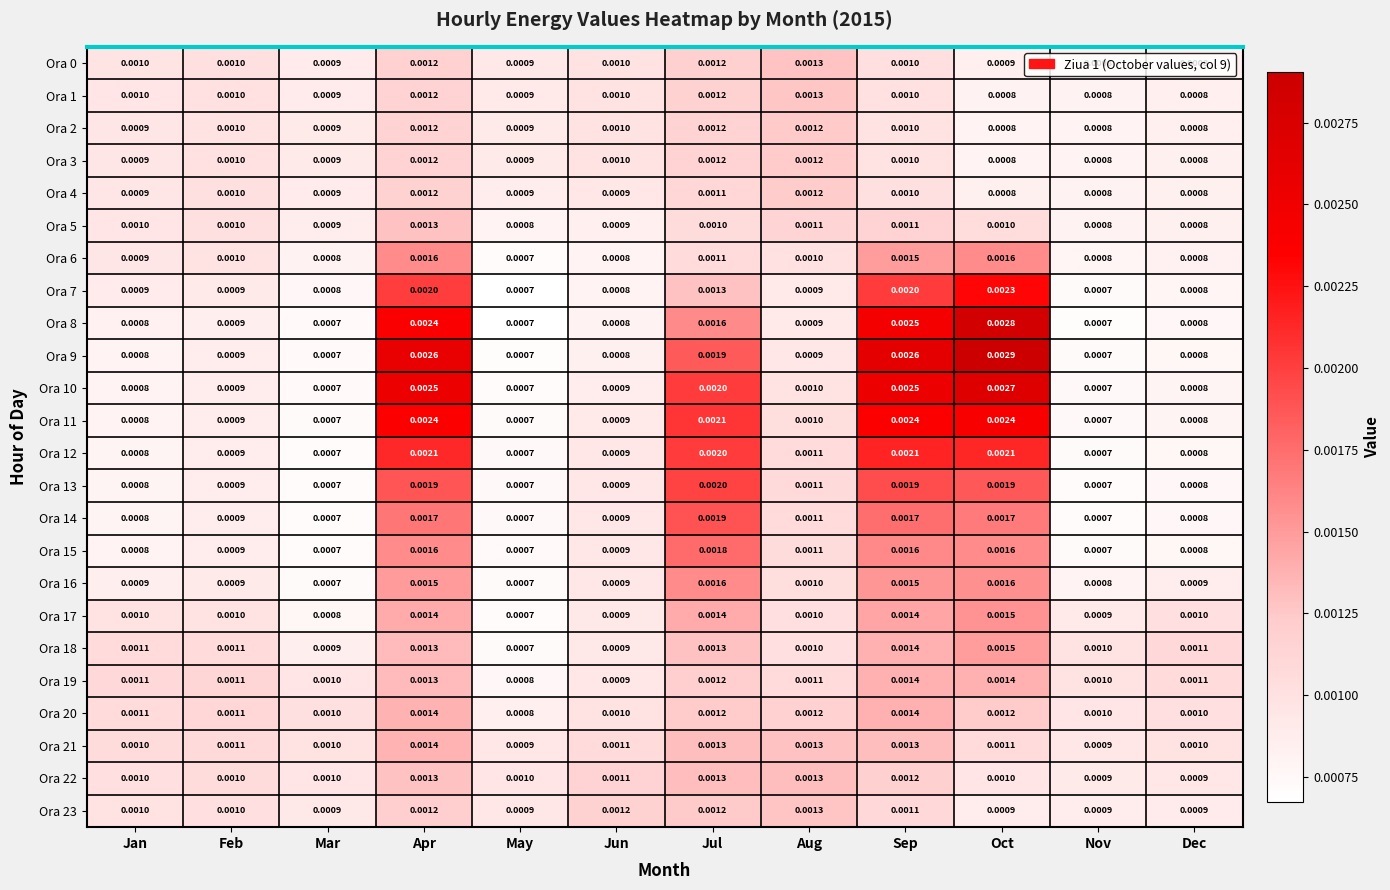

Is the value of Ora 9 at Nov greater than the value of Ora 20 at Jun?

No